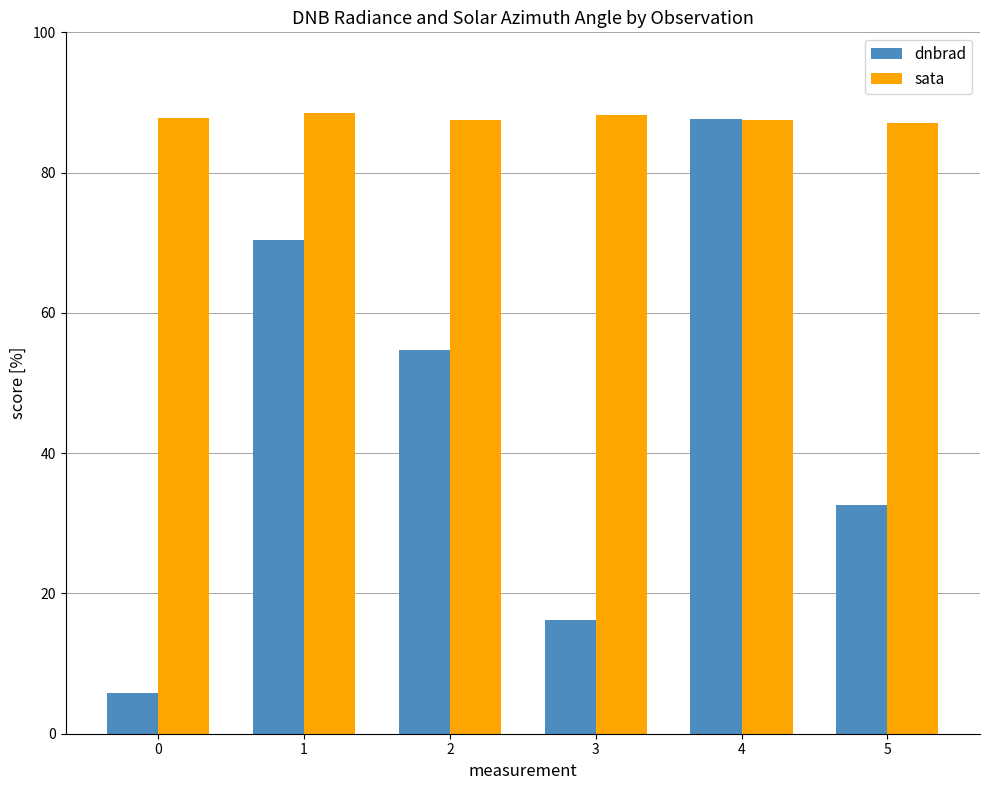

Rank the series at 0 from lowest to highest value.

dnbrad, sata